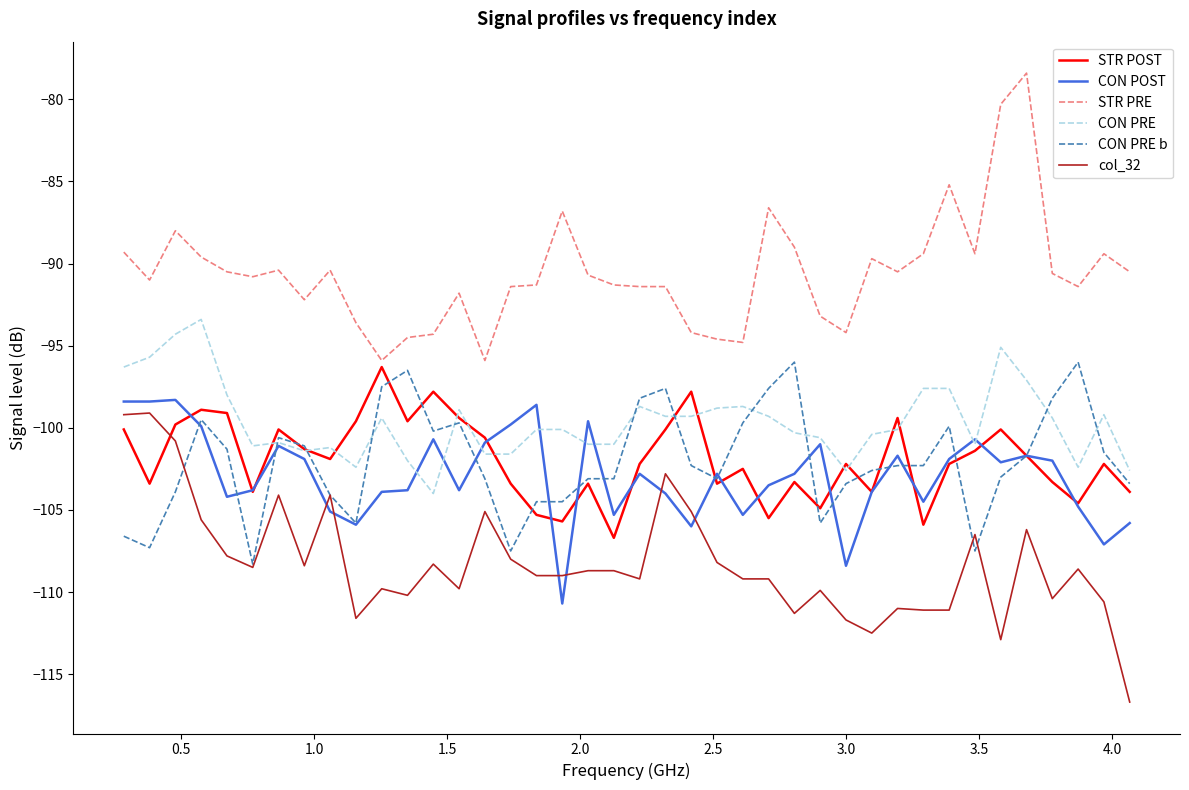

Which series has the largest total across all categories?

STR PRE